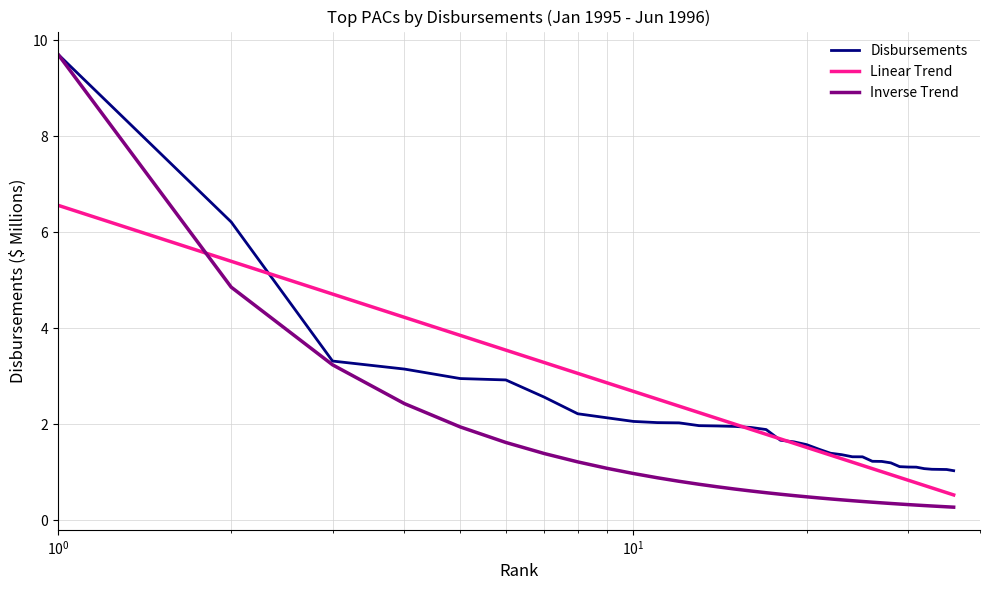

What is the highest value of the Linear Trend series?

6.6